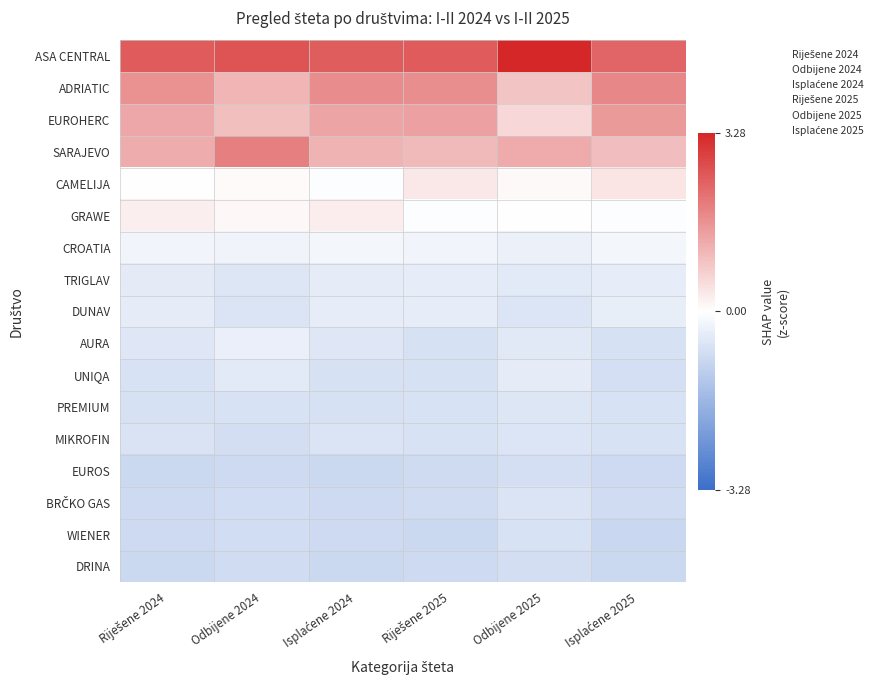

Which category has the lowest value across all series?

Isplaćene 2025